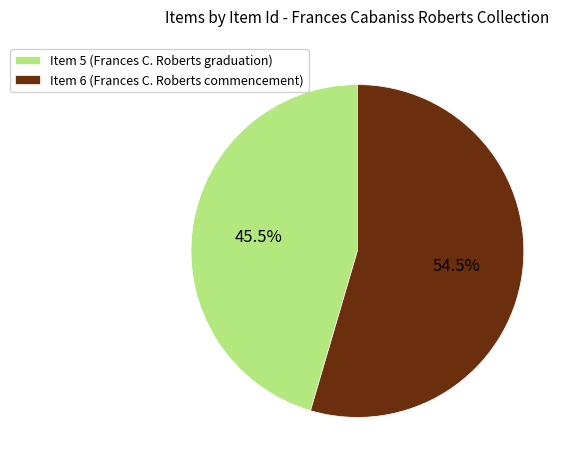

Is Item 5 (Frances C. Roberts graduation) the majority of the pie?

No